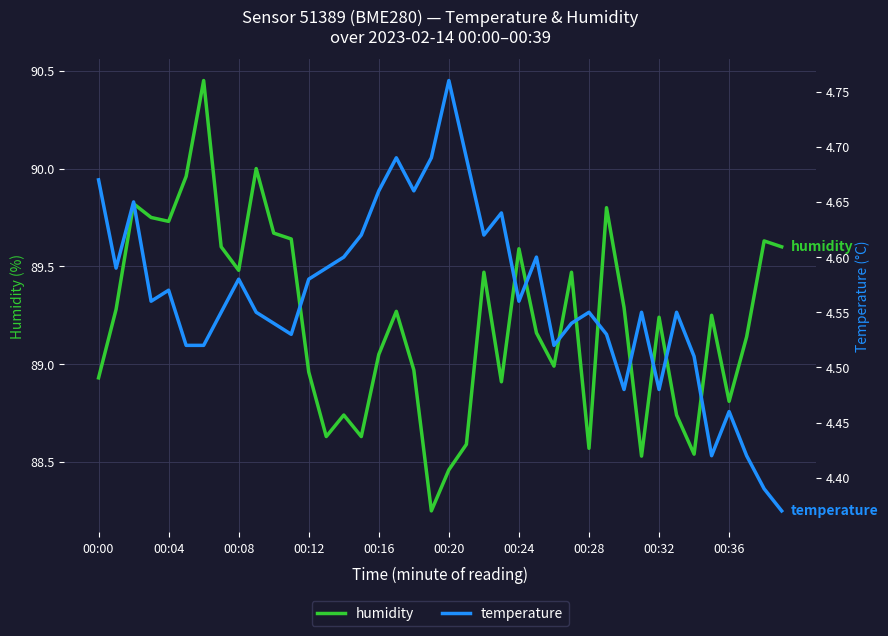

The value of humidity at 31 is 88.5. True or false?

True